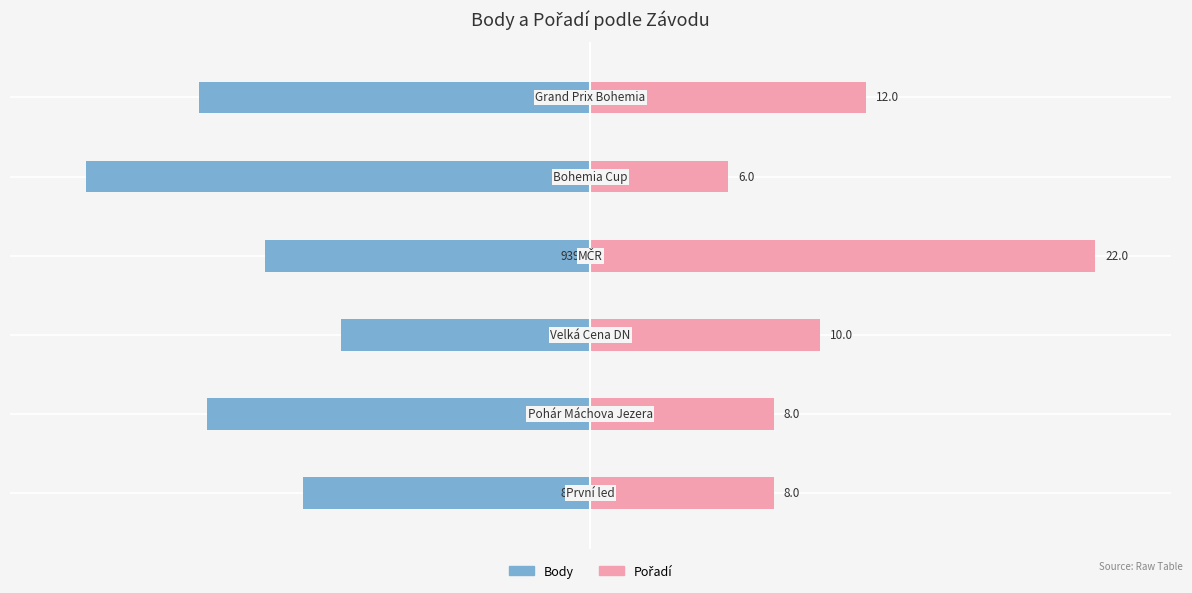

What is the total value across all series at 5?

-23.0